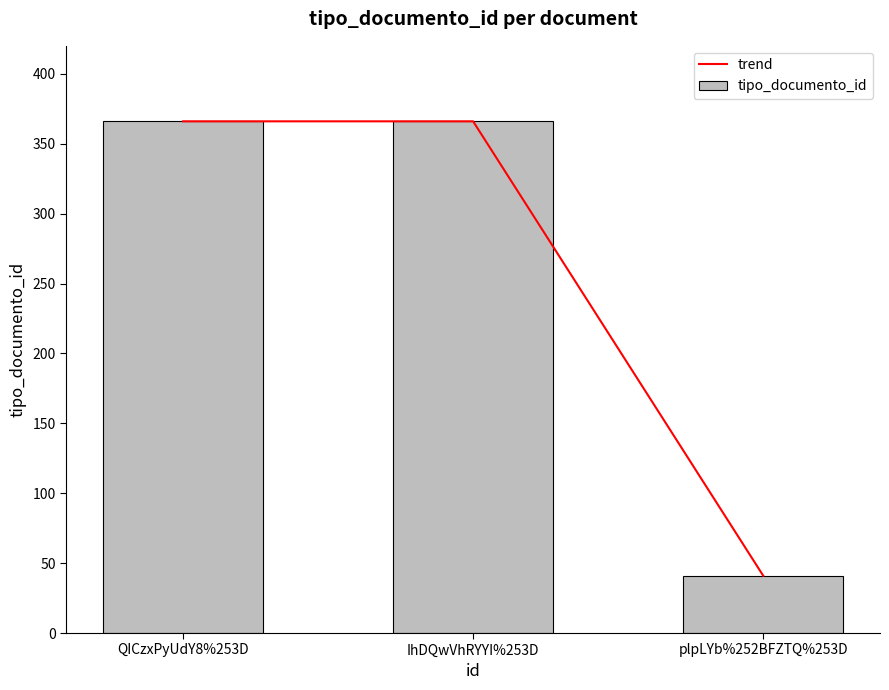

The value of trend at plpLYb%252BFZTQ%253D is 41. True or false?

True